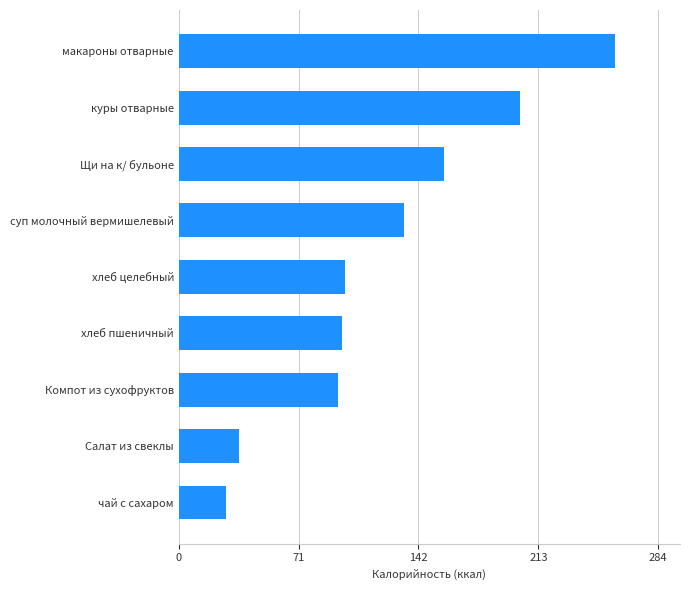

Which label corresponds to the largest value in the chart?

макароны отварные